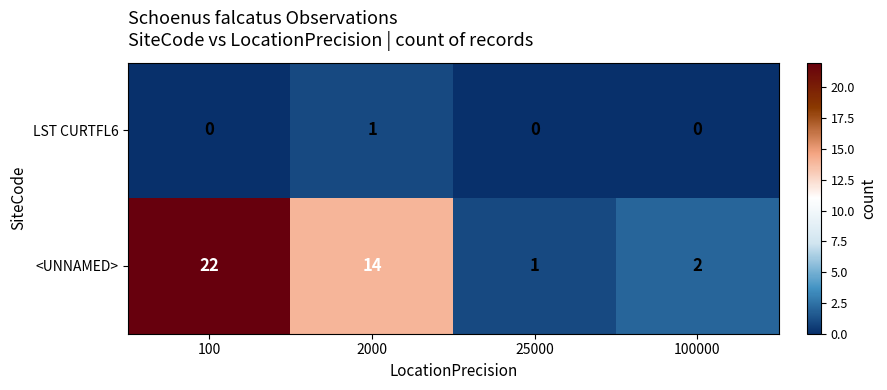

The LST CURTFL6 series shows 1 at 2000. True or false?

True